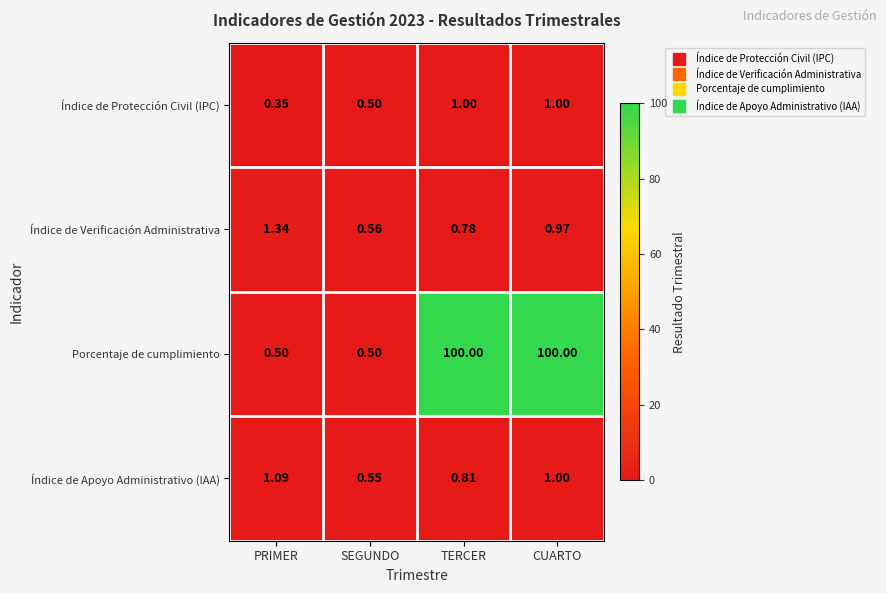

List the series in order of their peak value, lowest first.

Índice de Protección Civil (IPC), Índice de Apoyo Administrativo (IAA), Índice de Verificación Administrativa, Porcentaje de cumplimiento